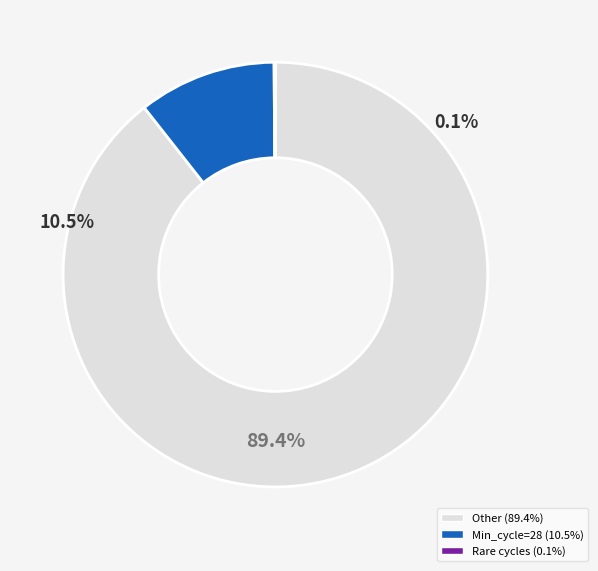

True or false: 28 accounts for 46% of the total.

False